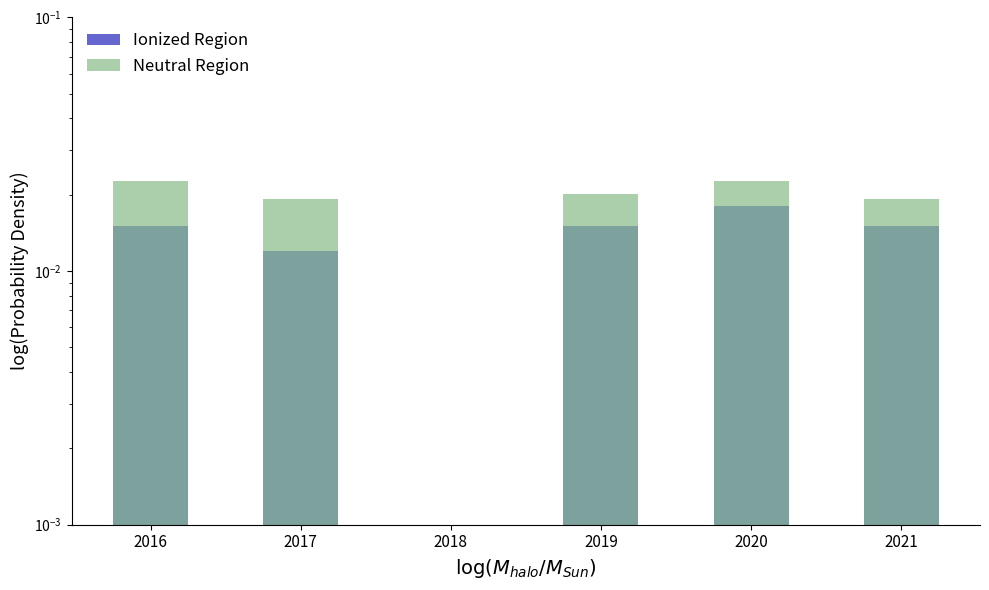

What are all the series names shown in the legend?

Ionized Region, Neutral Region